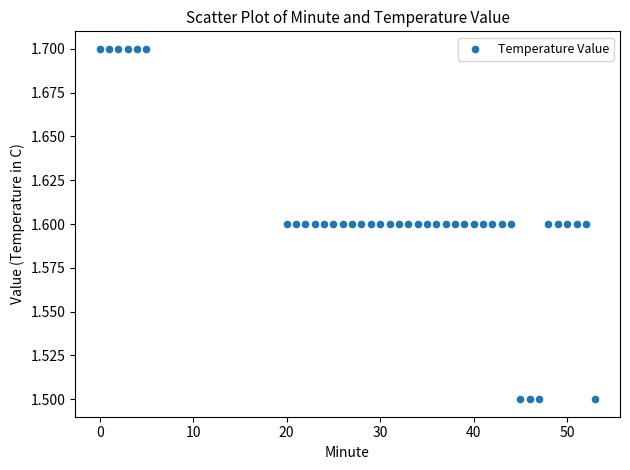

What is the range of X values (max minus min)?

53.0